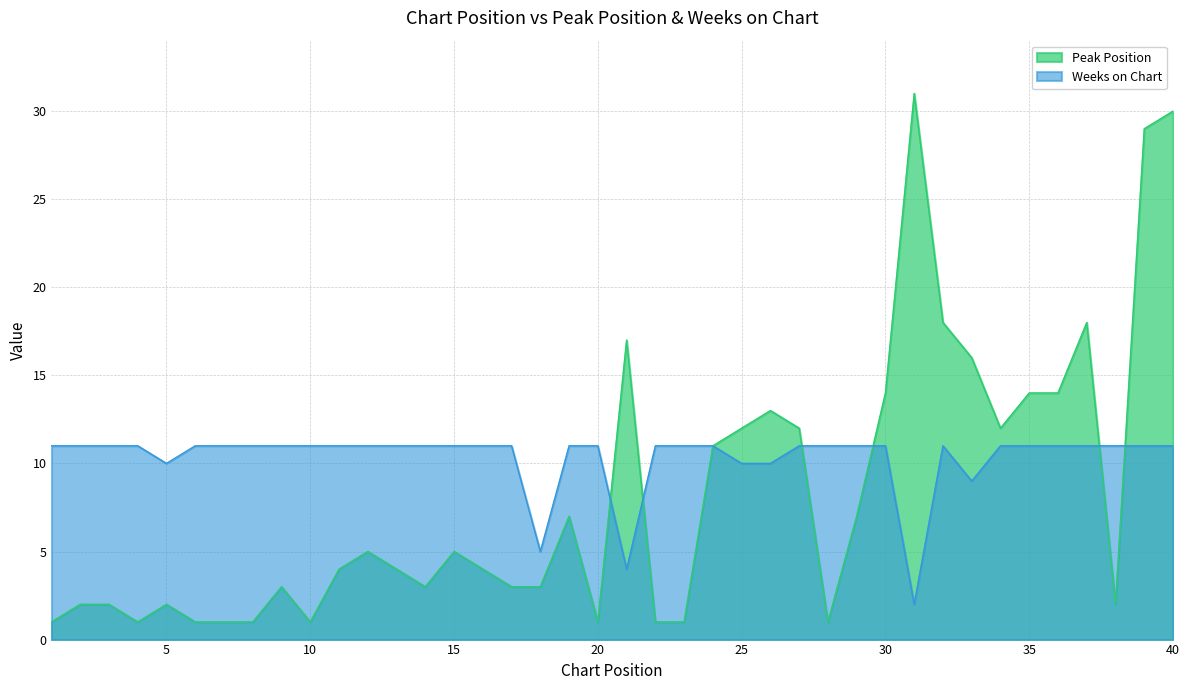

At which category is the sum across all series the highest?

40